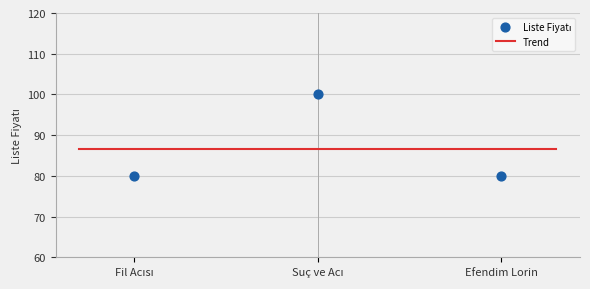

Which has a higher value, Fil Acısı or Efendim Lorin?

Fil Acısı